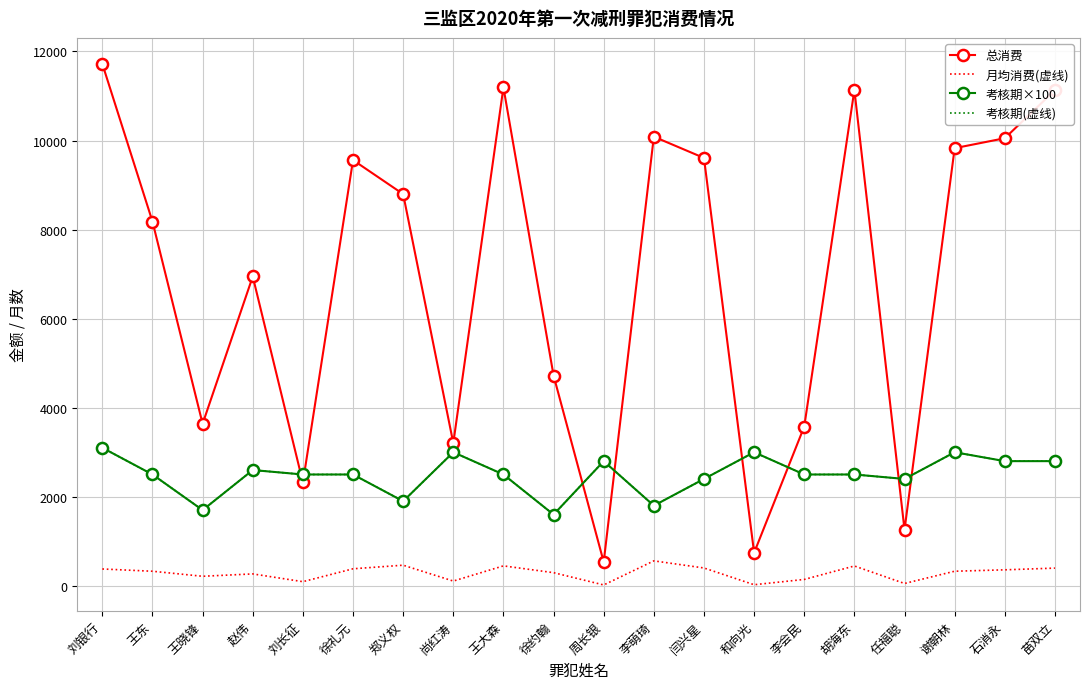

What is the average value of the 月均消费(虚线) series?

285.2